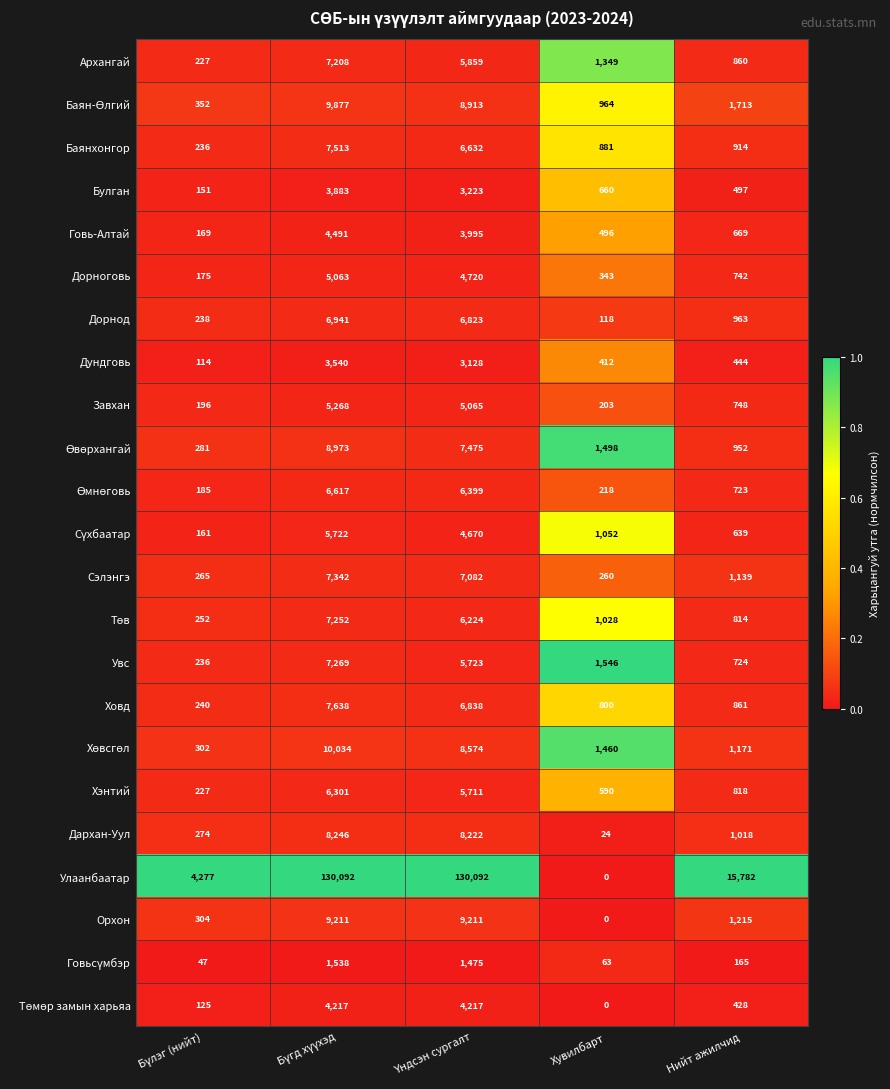

Where is Орхон nearest to the value 4605?

Нийт ажилчид